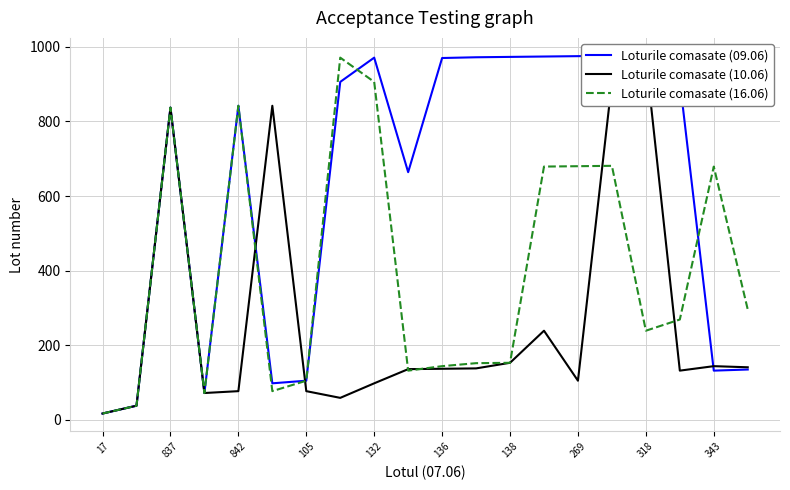

List the series in order of their peak value, lowest first.

Loturile comasate (10.06), Loturile comasate (16.06), Loturile comasate (09.06)